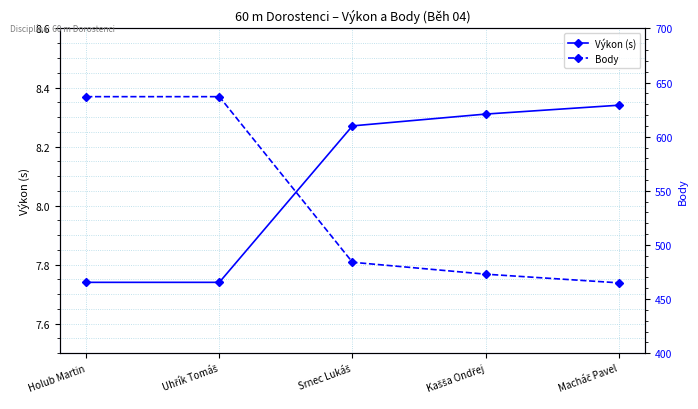

How many values in the Body series are below 484?

2